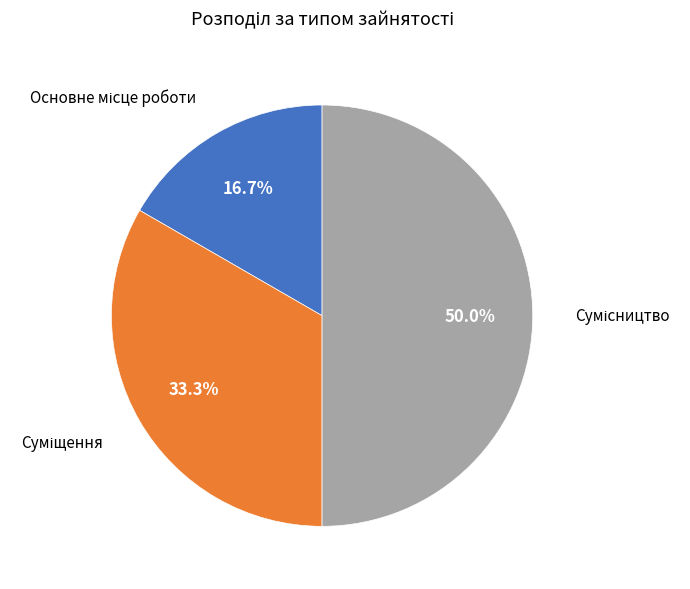

Which has a higher value, Основне місце роботи or Сумісництво?

Сумісництво